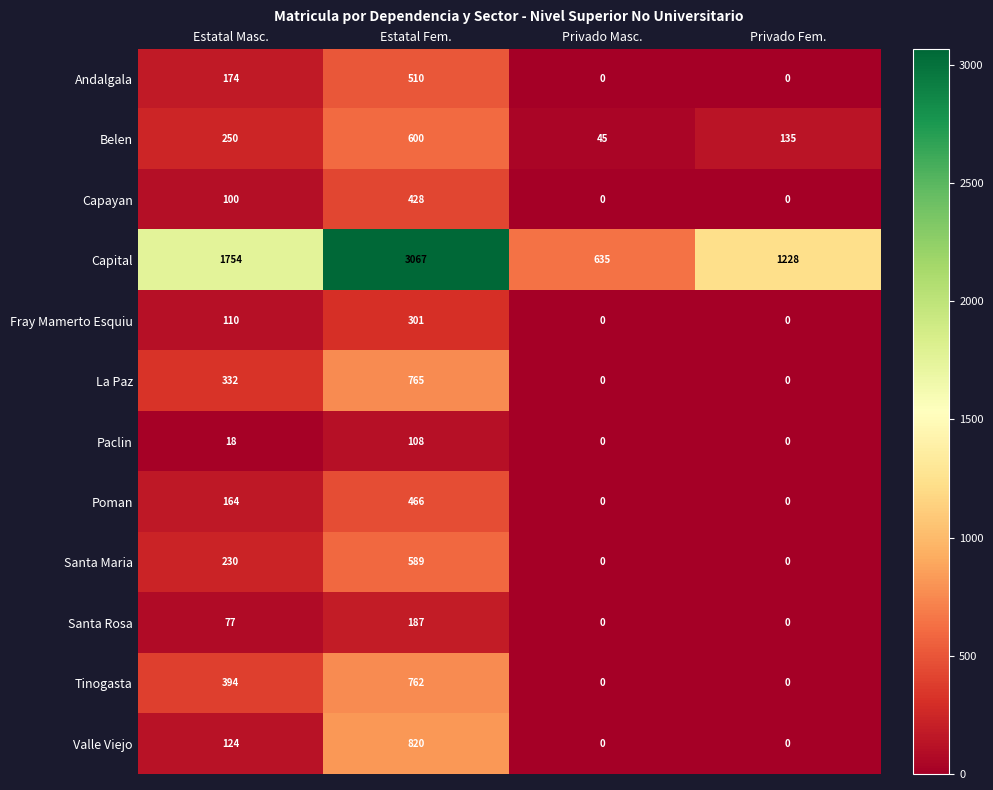

What is the total value across all series at Estatal Masc.?

3727